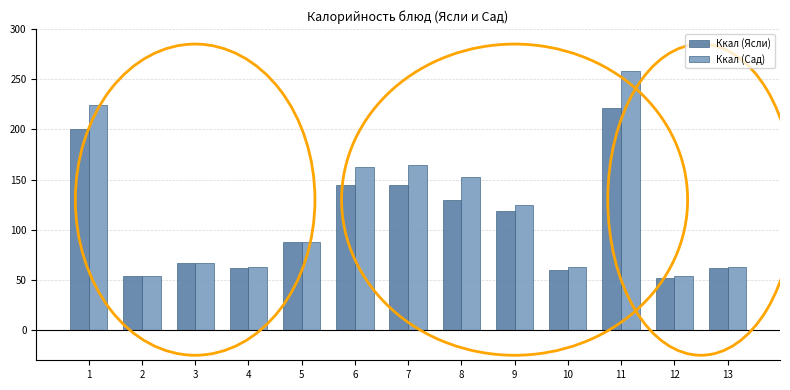

Reading left to right, what are all the values shown in this chart?

Ккал (Ясли): 1=200	2=54	3=67	4=62	5=88	6=145	7=145	8=130	9=119	10=60	11=221	12=52	13=62
Ккал (Сад): 1=224	2=54	3=67	4=63	5=88	6=163	7=165	8=153	9=125	10=63	11=258	12=54	13=63